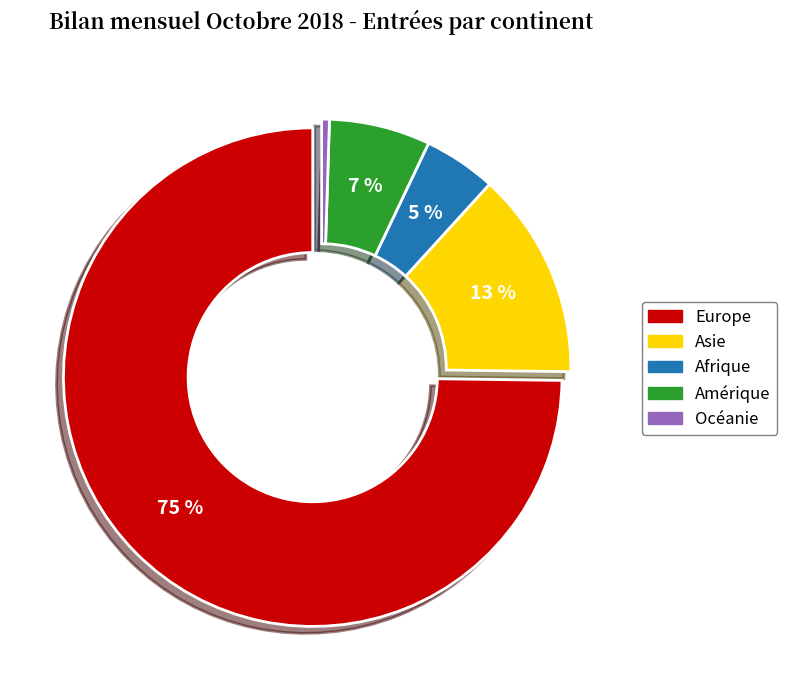

Rank the categories by value from highest to lowest.

Europe, Asie, Amérique, Afrique, Océanie